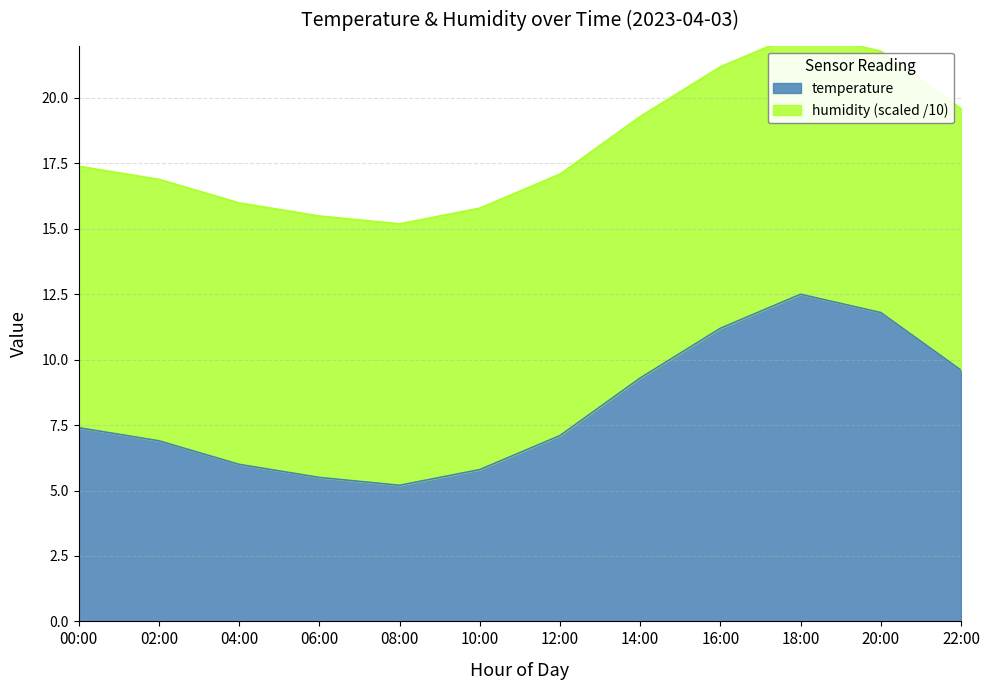

Count the number of categories in the chart.

12